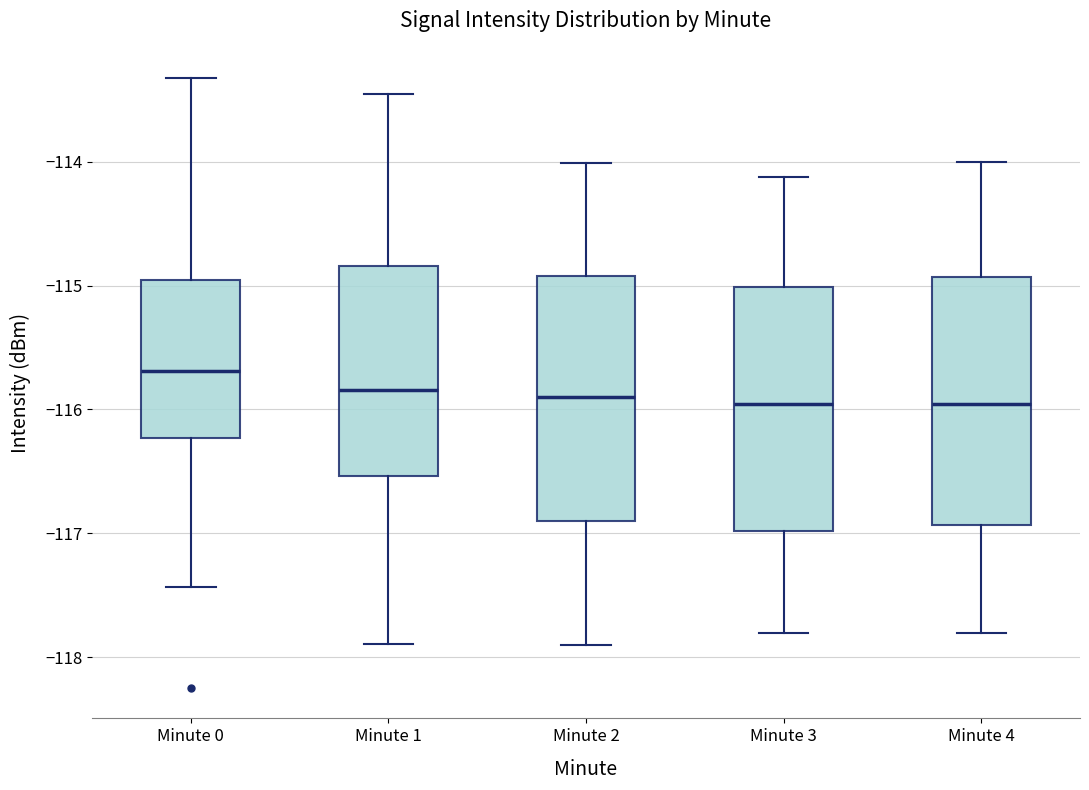

Reading left to right, transcribe this box plot: for each box, give where its median line is, the range the box spans, and where its two whiskers end, as read against the y-axis. The values are not printed on the chart, so give them approximately, as read against the axis.

Minute 0: median -115.7, box -116.2 to -115.0, whiskers -117.4 to -113.3
Minute 1: median -115.8, box -116.5 to -114.8, whiskers -117.9 to -113.5
Minute 2: median -115.9, box -116.9 to -114.9, whiskers -117.9 to -114.0
Minute 3: median -116.0, box -117.0 to -115.0, whiskers -117.8 to -114.1
Minute 4: median -116.0, box -116.9 to -114.9, whiskers -117.8 to -114.0